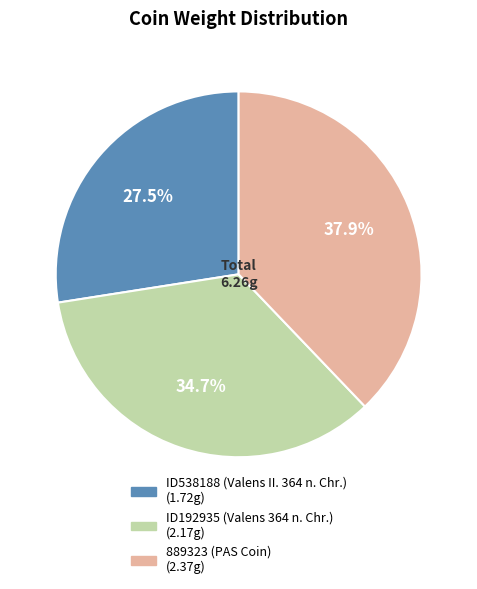

Count the number of slices in the pie.

3